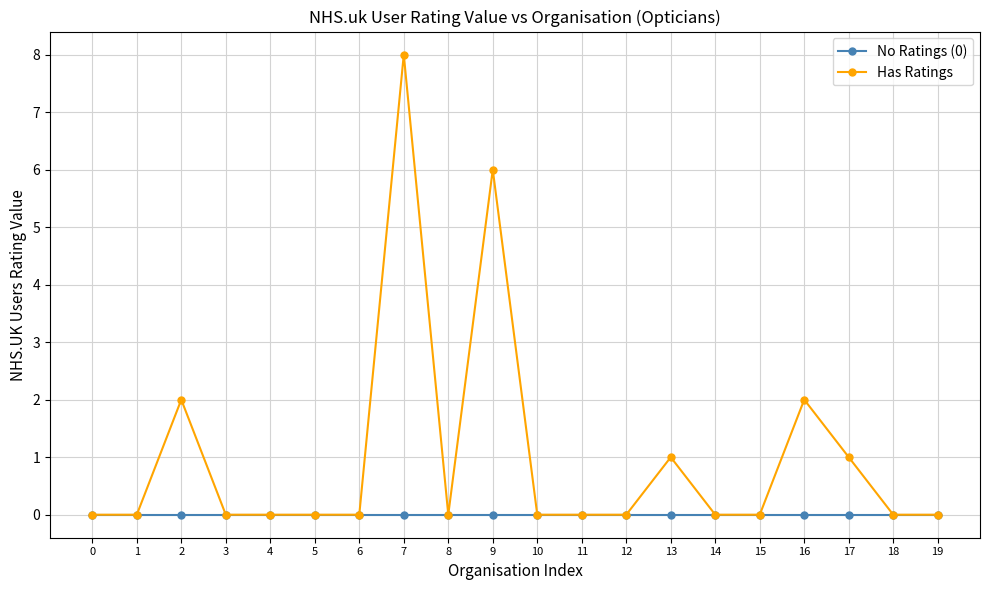

Rank the series by their maximum value, from lowest to highest.

No Ratings (0), Has Ratings